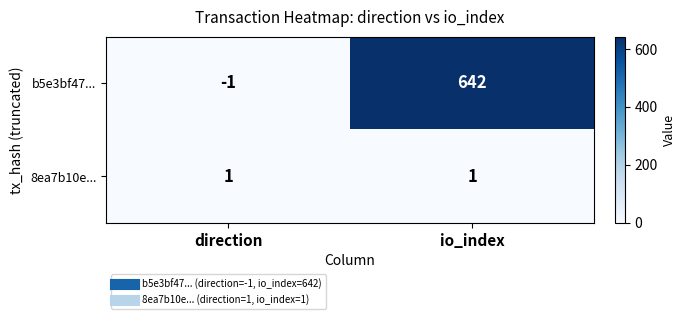

True or false: 8ea7b10e... has a value of 2 at direction.

False